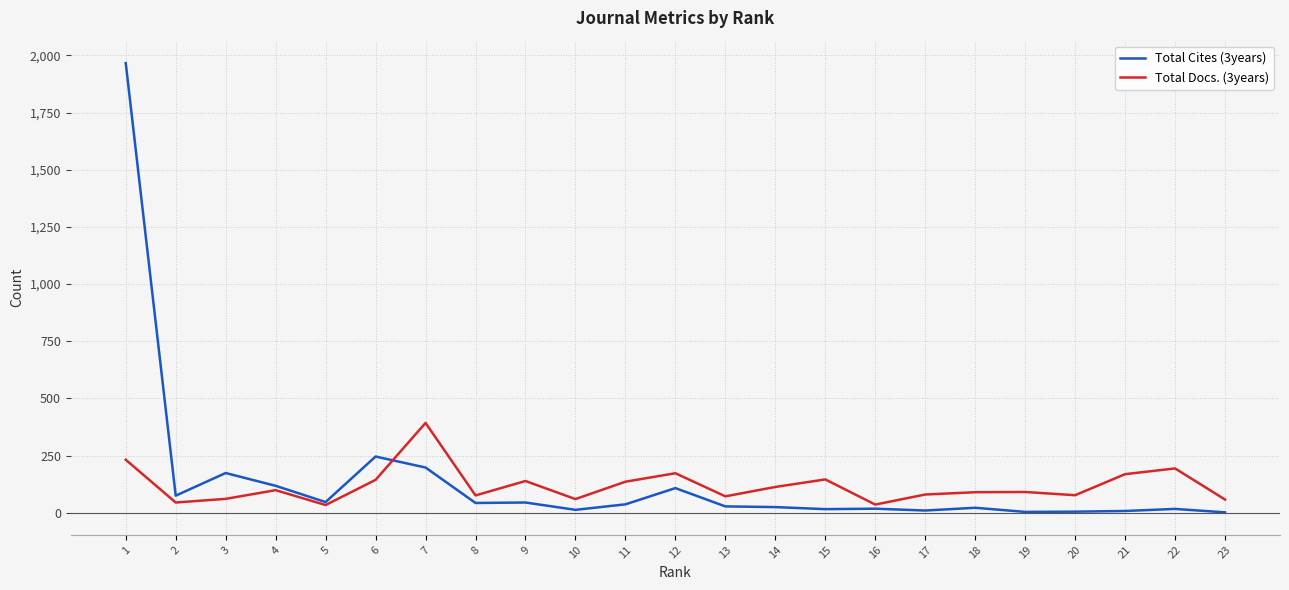

Is the value of Total Docs. (3years) at 9 greater than the value of Total Cites (3years) at 15?

Yes